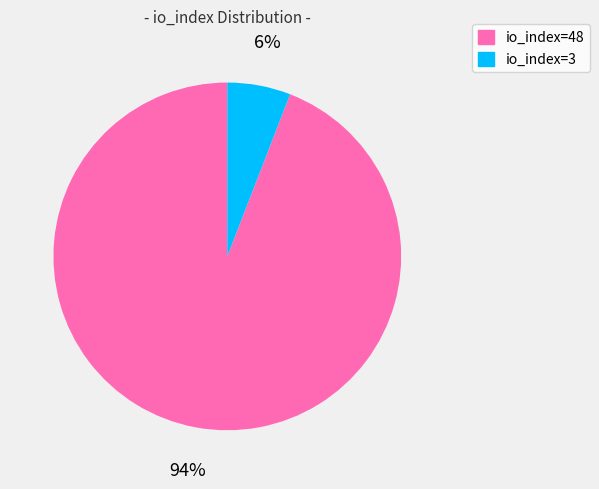

Does io_index=3 account for over 50% of the chart?

No